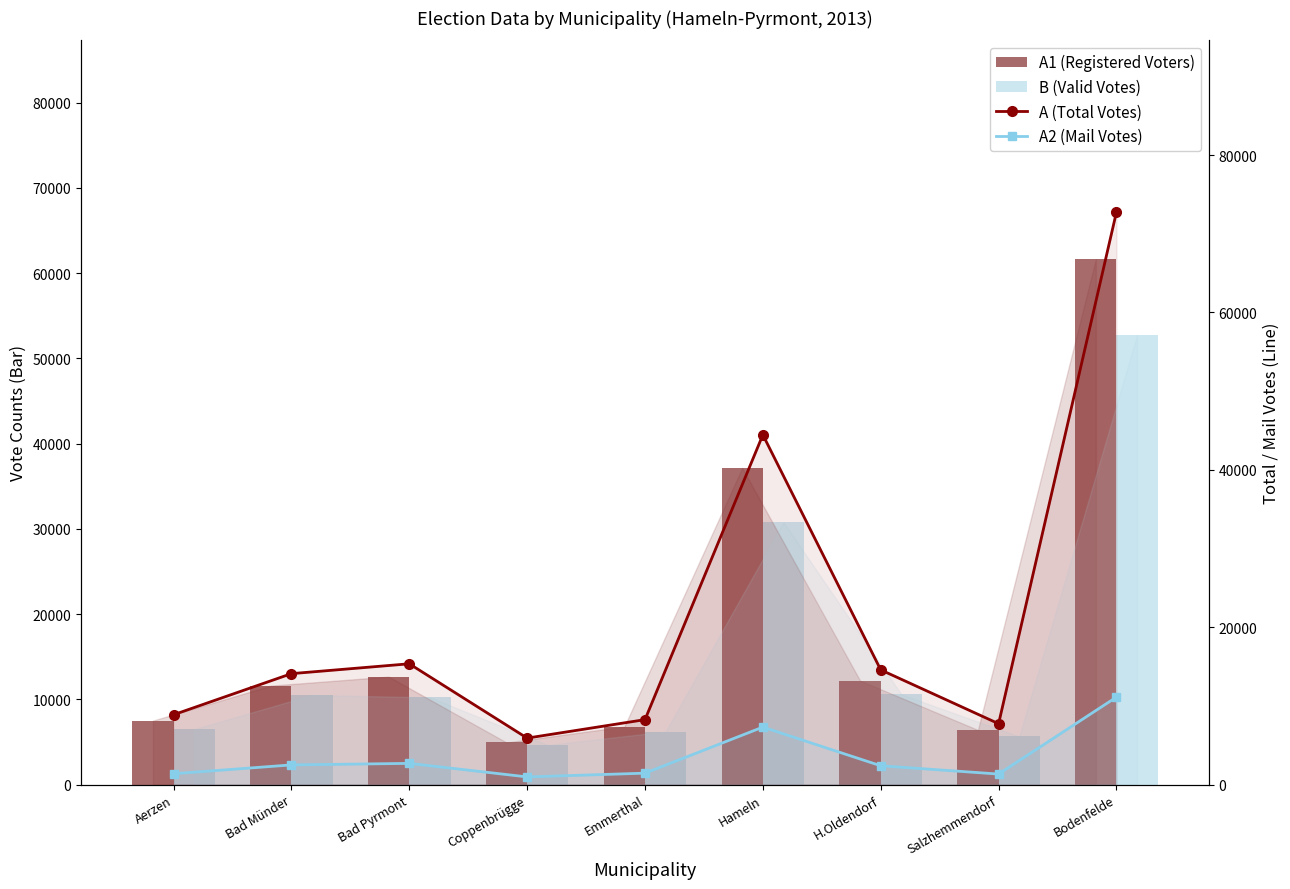

How many values in the A1 (Registered Voters) series exceed 11599?

4